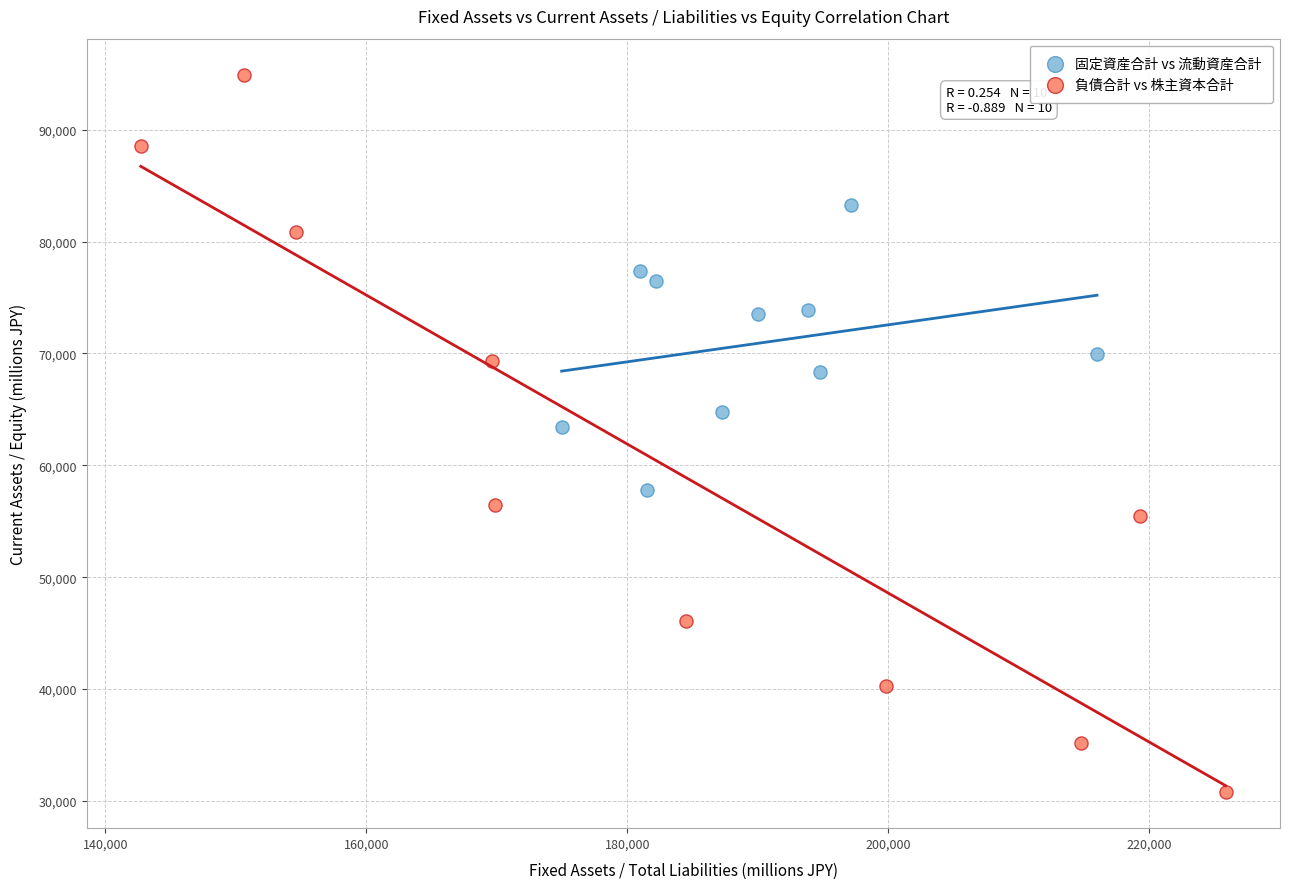

Which series reaches the maximum Y coordinate?

負債合計 vs 株主資本合計